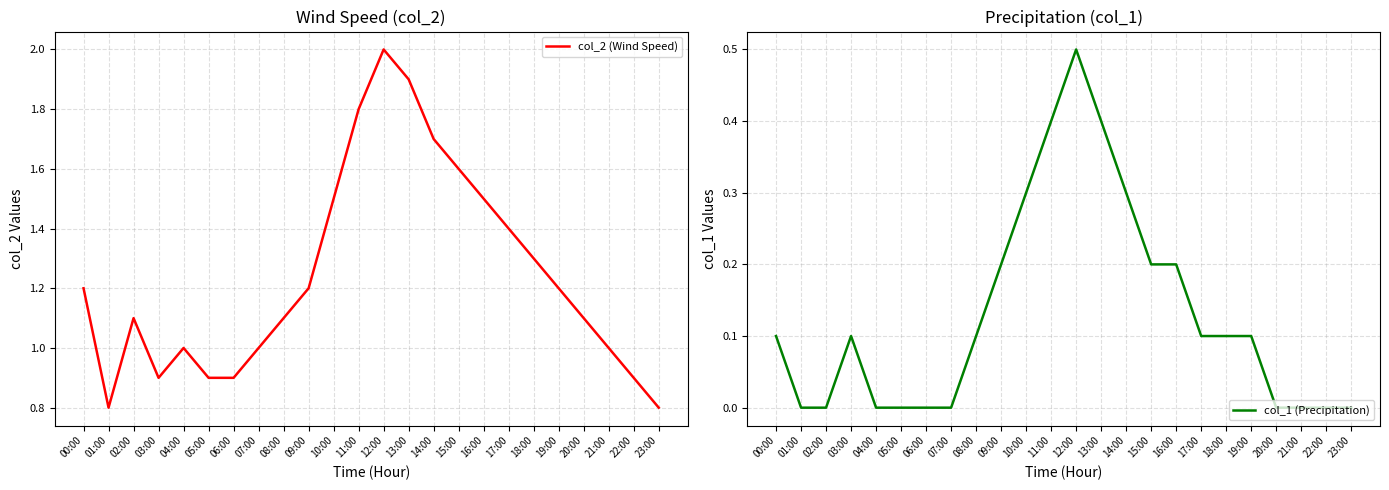

True or false: col_2 (Wind Speed) and col_1 (Precipitation) intersect in this chart.

False